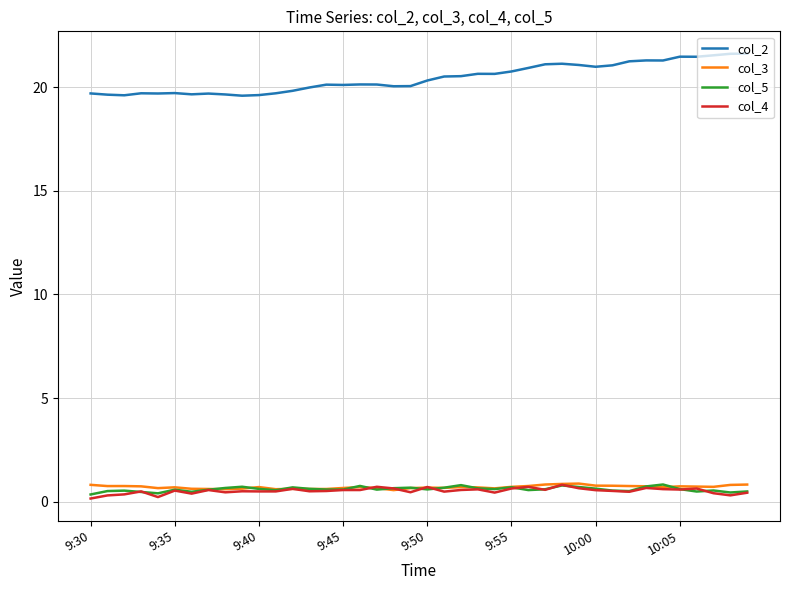

Which series has the widest spread of values?

col_2